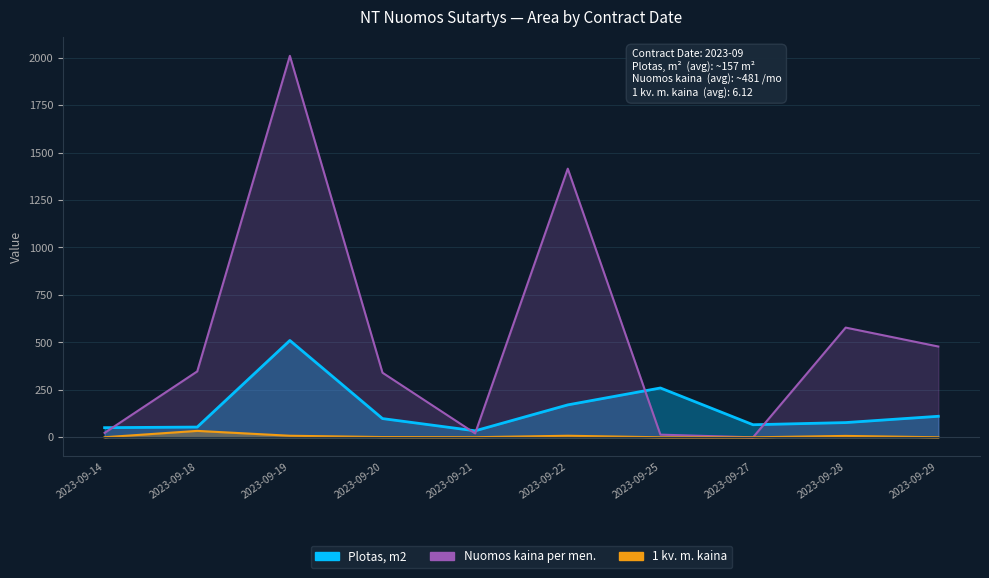

Read the Nuomos kaina per men. value at 2023-09-20.

340.2